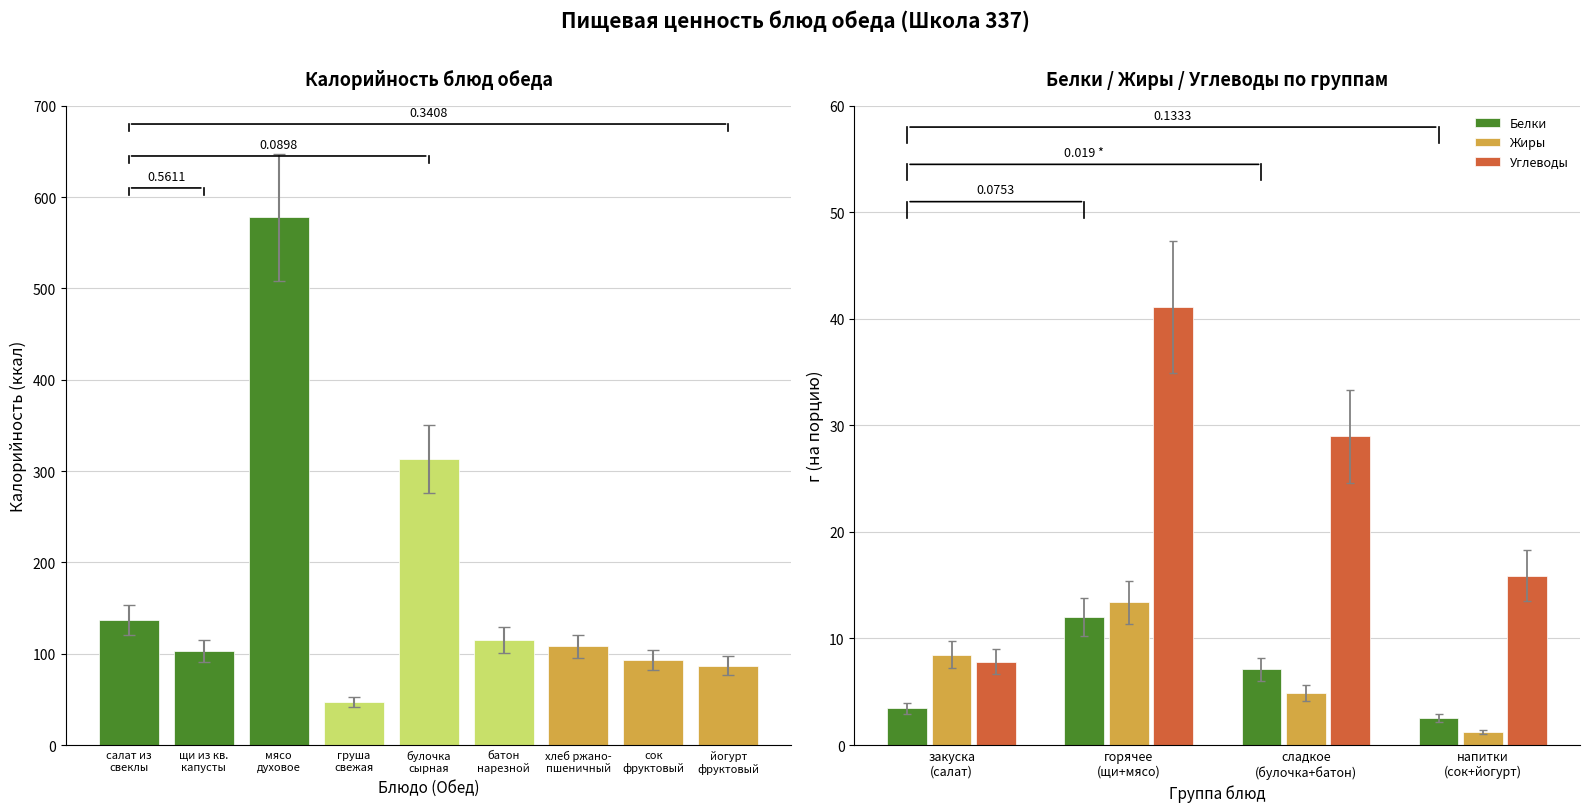

Is it true that Калорийность equals 115.0 at батон нарезной?

True